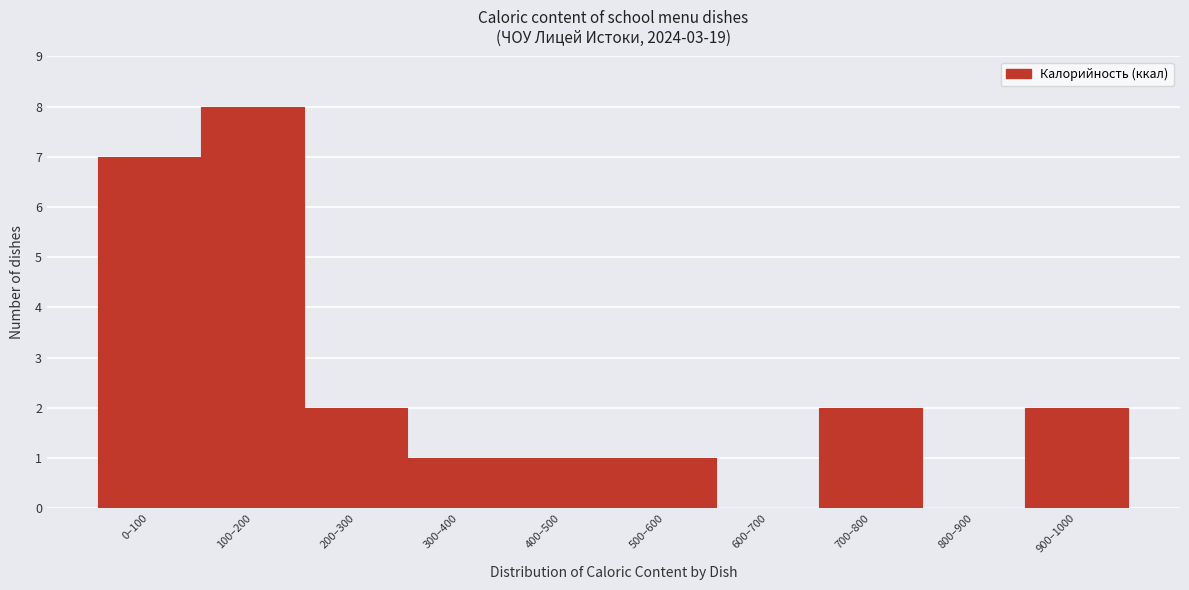

Reading left to right, list all the values displayed in this chart.

0–100=7	100–200=8	200–300=2	300–400=1	400–500=1	500–600=1	600–700=0	700–800=2	800–900=0	900–1000=2